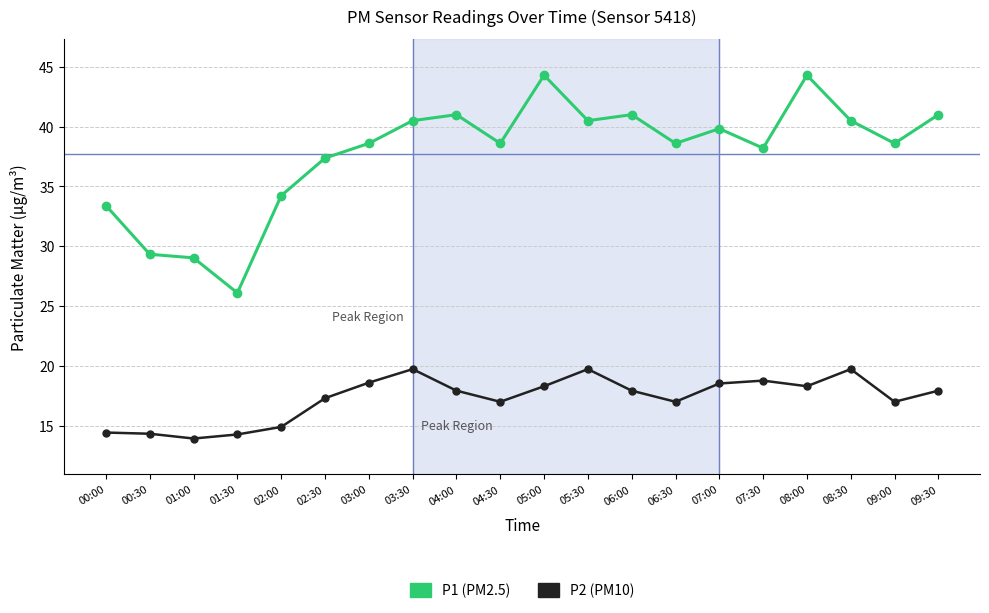

What is the greatest value displayed?

44.3